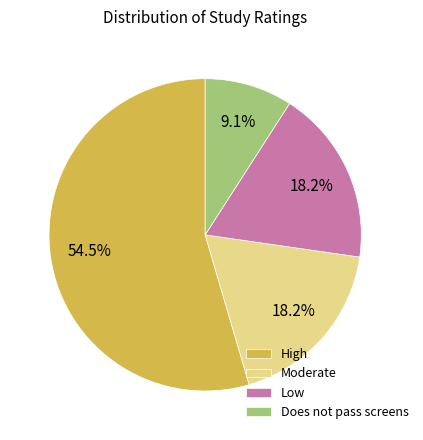

How many segments does this pie chart have?

4